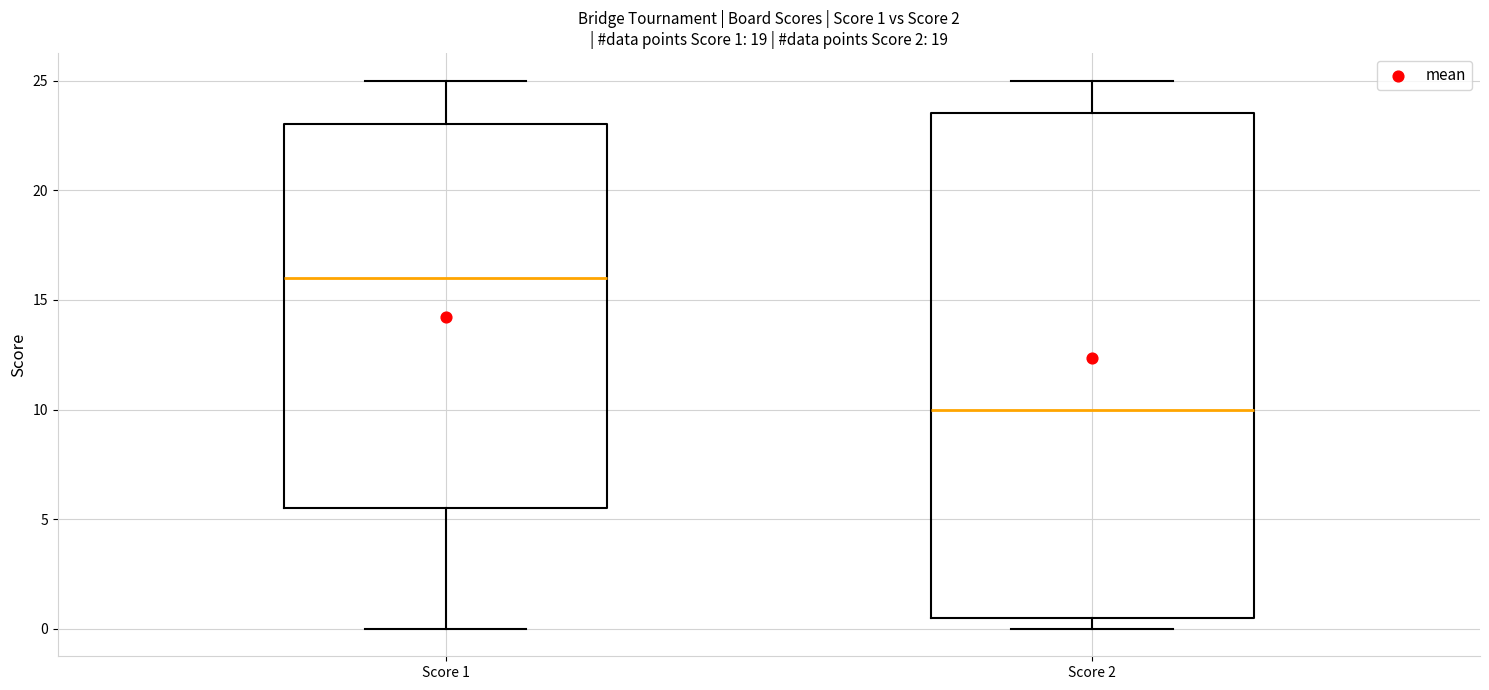

Which box has the highest median line?

Score 1